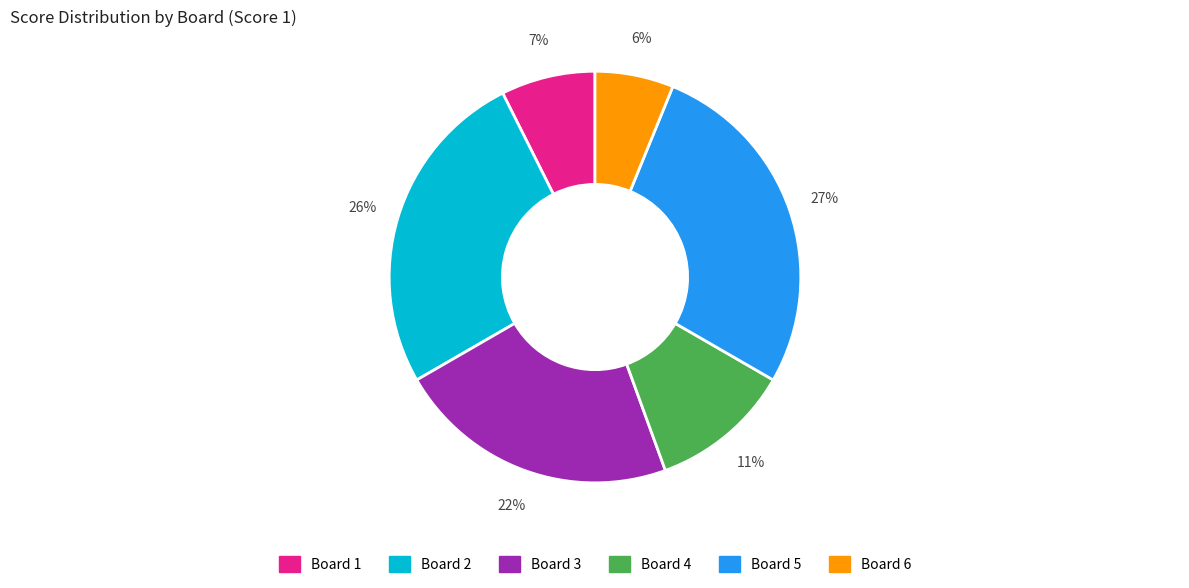

To the nearest percent, what is the difference between the Board 2 and Board 6 slice percentages?

20%